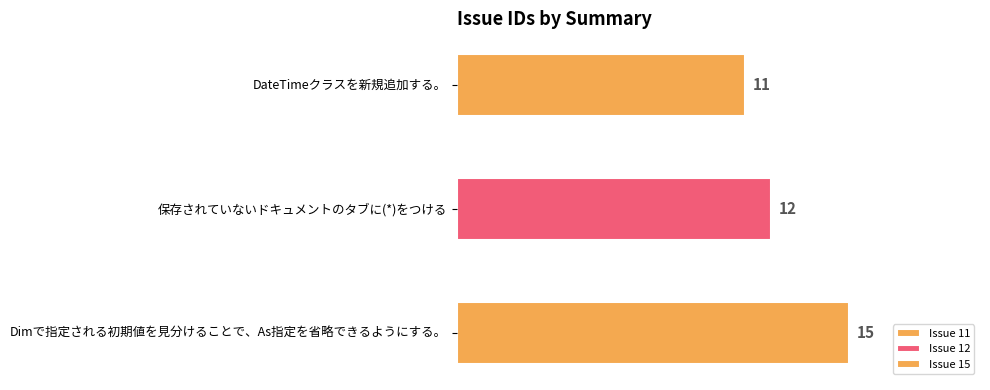

Rank the categories by value from lowest to highest.

DateTimeクラスを新規追加する。, 保存されていないドキュメントのタブに(*)をつける, Dimで指定される初期値を見分けることで、As指定を省略できるようにする。